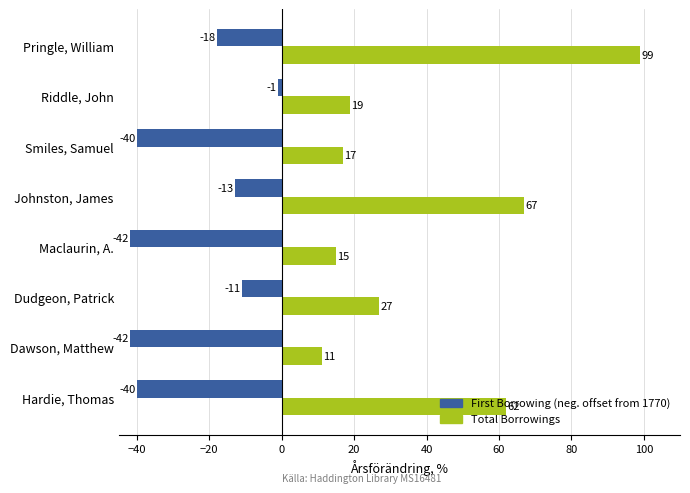

Is the value of First Borrowing (neg. offset from 1770) at Hardie, Thomas greater than the value of Total Borrowings at Dawson, Matthew?

No